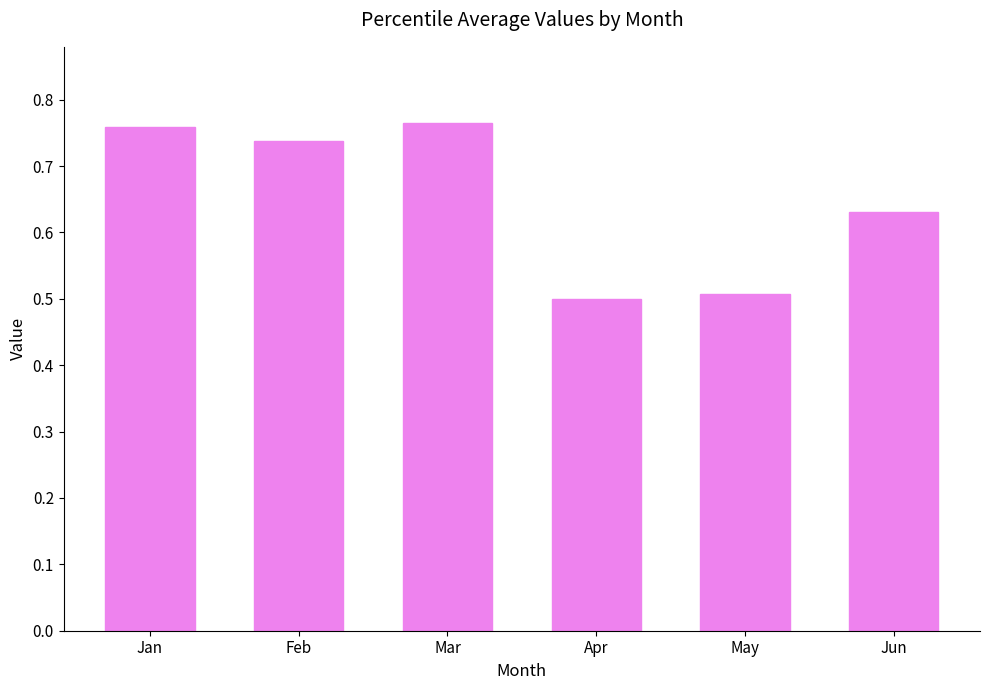

How many categories are shown in the chart?

6